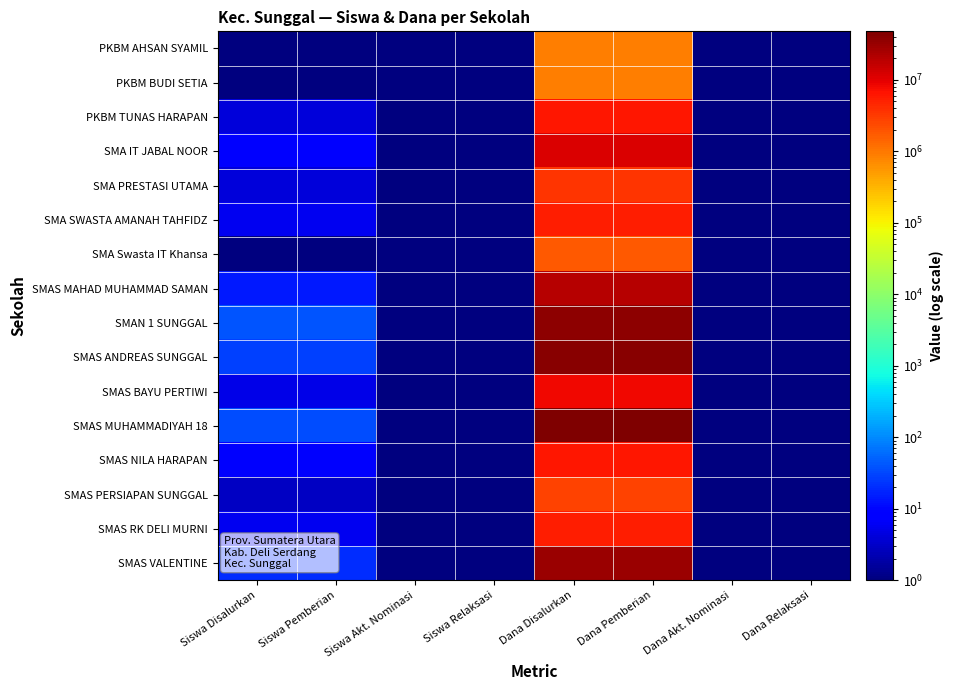

At which category does the chart reach its minimum across all series?

Siswa Akt. Nominasi